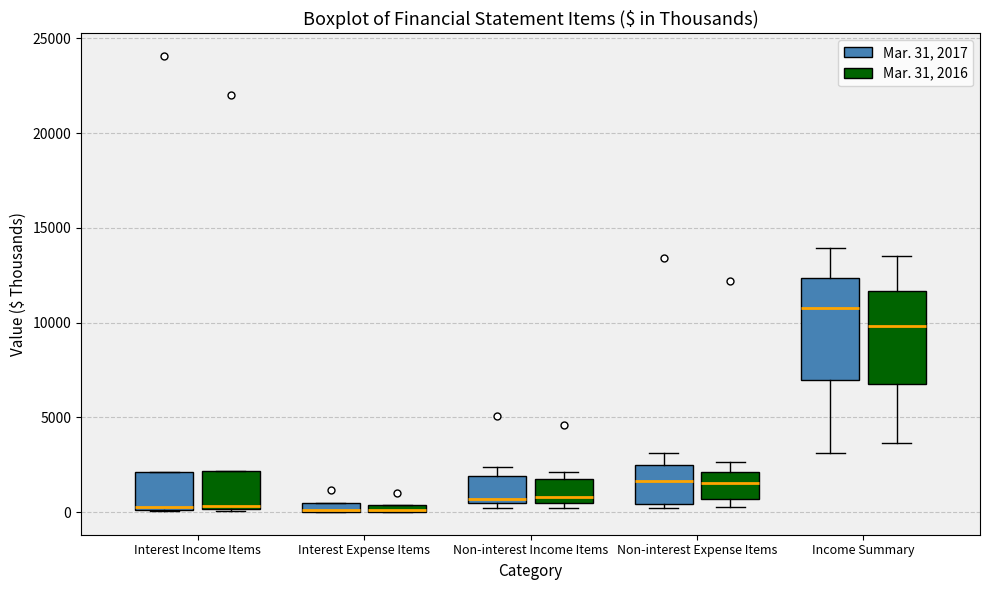

Where does the median line of the box for Non-interest Expense Items (Mar. 31, 2017) sit on the y-axis? The values are not printed on the chart, so give them approximately, as read against the axis.

1500